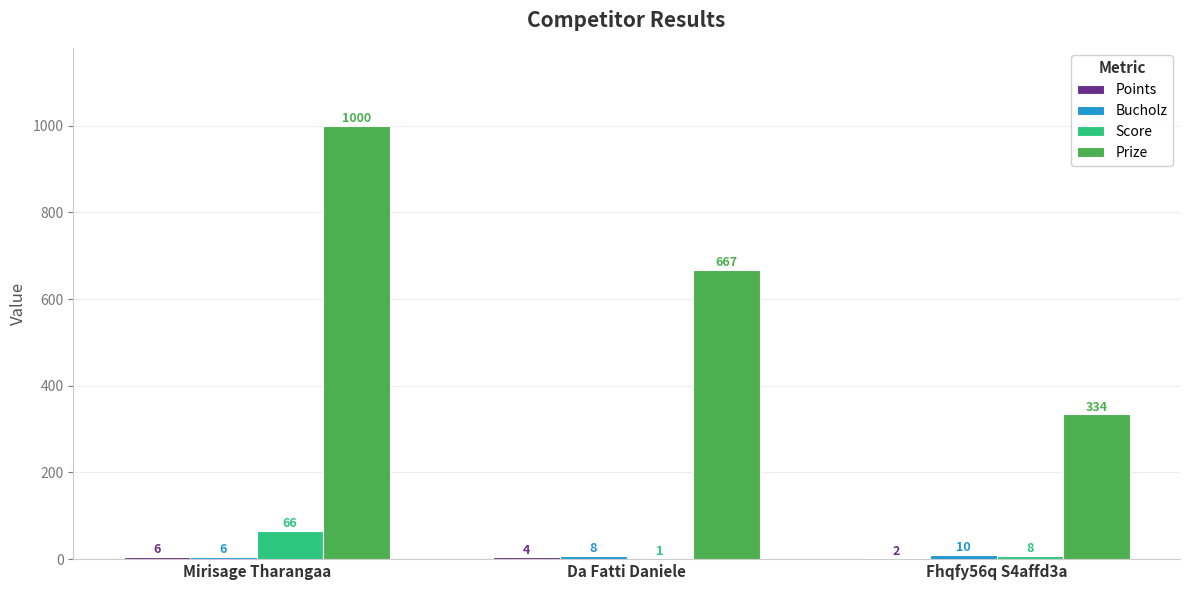

At which category is the sum across all series the highest?

Mirisage Tharangaa